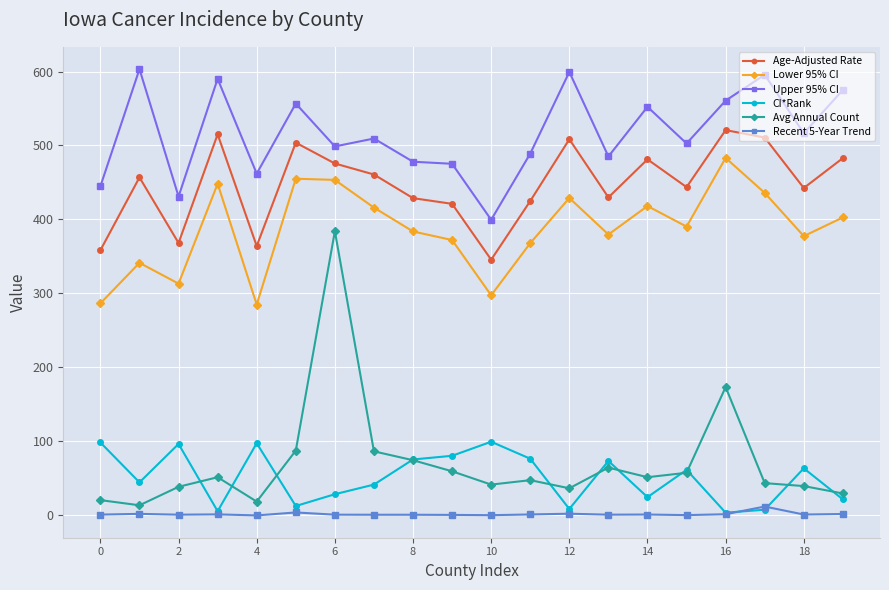

True or false: Age-Adjusted Rate and CI*Rank intersect in this chart.

False